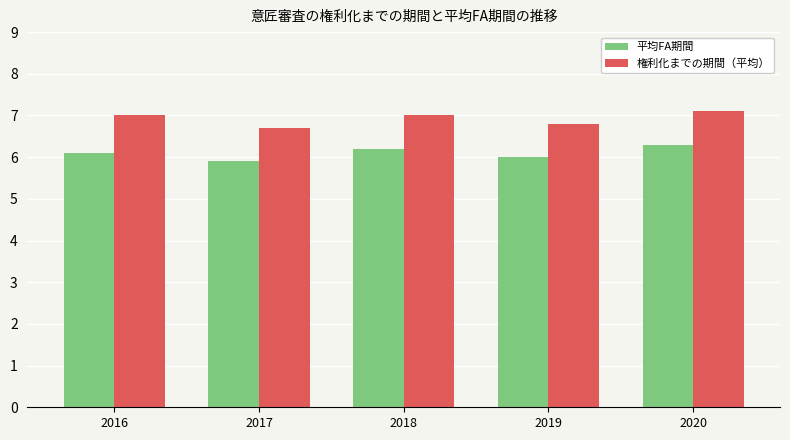

The 平均FA期間 series shows 5.9 at 2017. True or false?

True